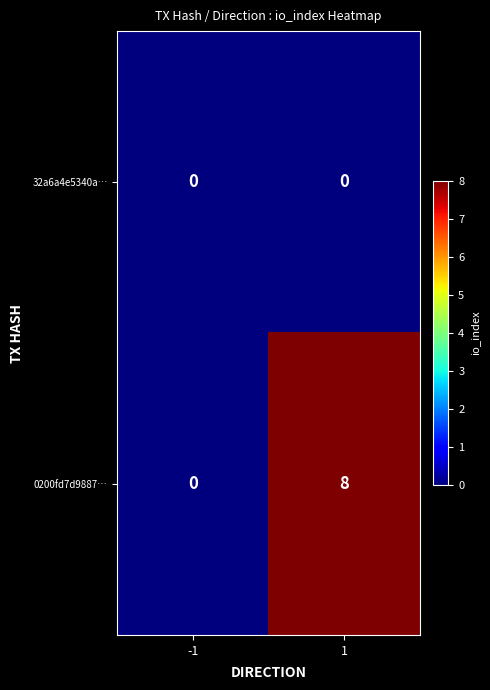

What is the greatest value displayed?

8